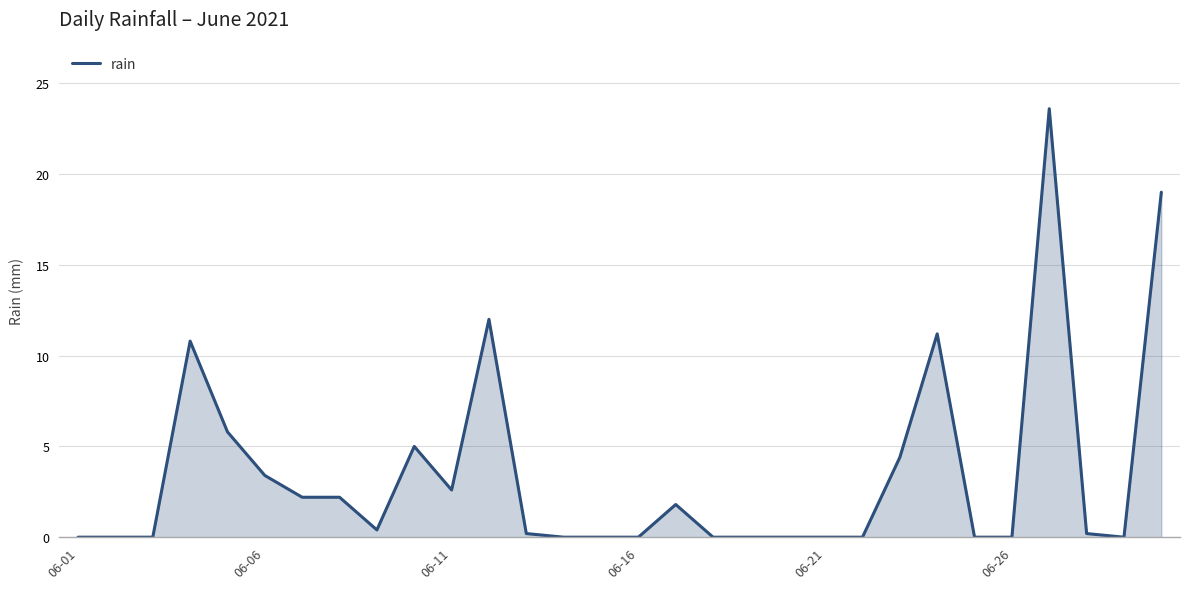

What is the greatest value displayed?

23.6